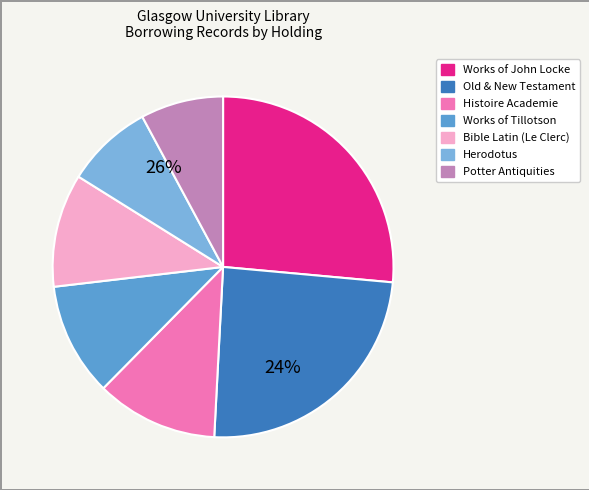

To the nearest percent, what is the average slice percentage?

14%